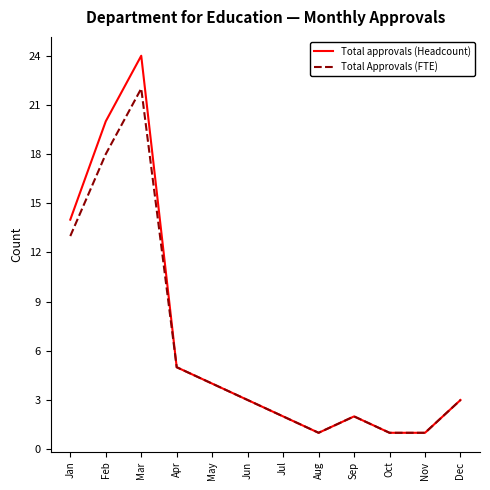

Reading left to right, extract all data points from this chart.

Total approvals (Headcount): Jan=14	Feb=20	Mar=24	Apr=5	May=4	Jun=3	Jul=2	Aug=1	Sep=2	Oct=1	Nov=1	Dec=3
Total Approvals (FTE): Jan=13	Feb=18	Mar=22	Apr=5	May=4	Jun=3	Jul=2	Aug=1	Sep=2	Oct=1	Nov=1	Dec=3